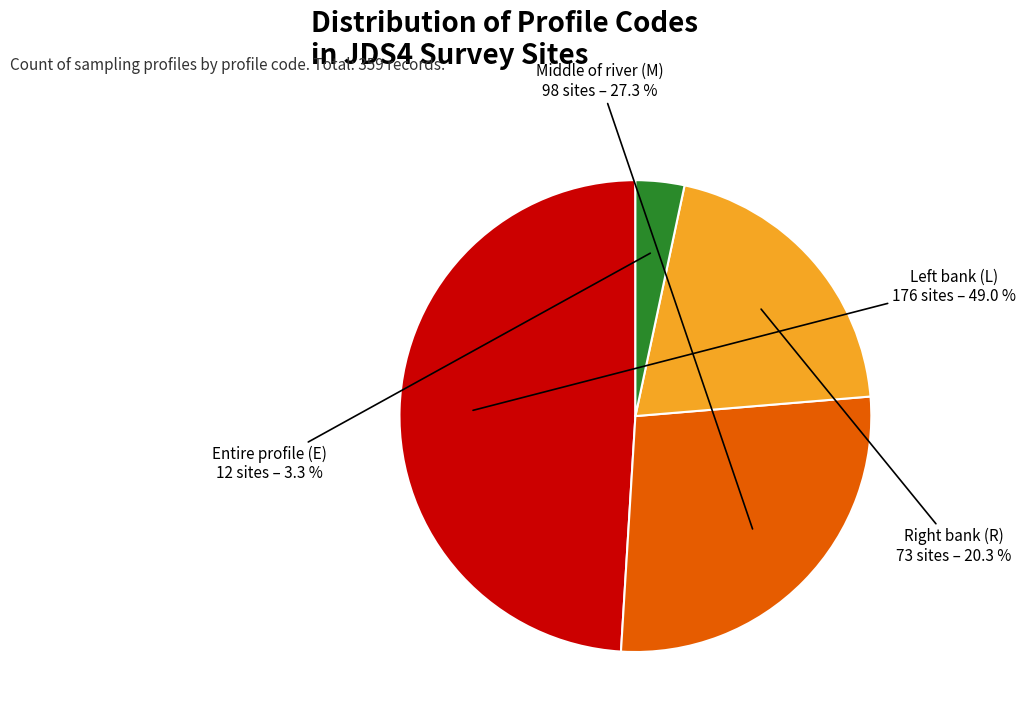

Is there any slice that represents more than half of the pie?

No